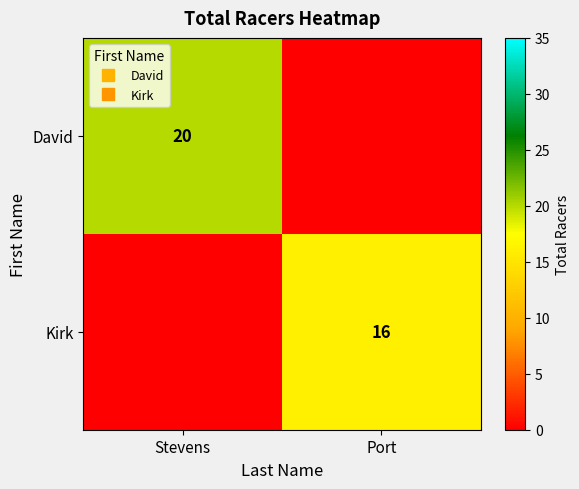

Rank the categories by David value from highest to lowest.

Stevens, Port